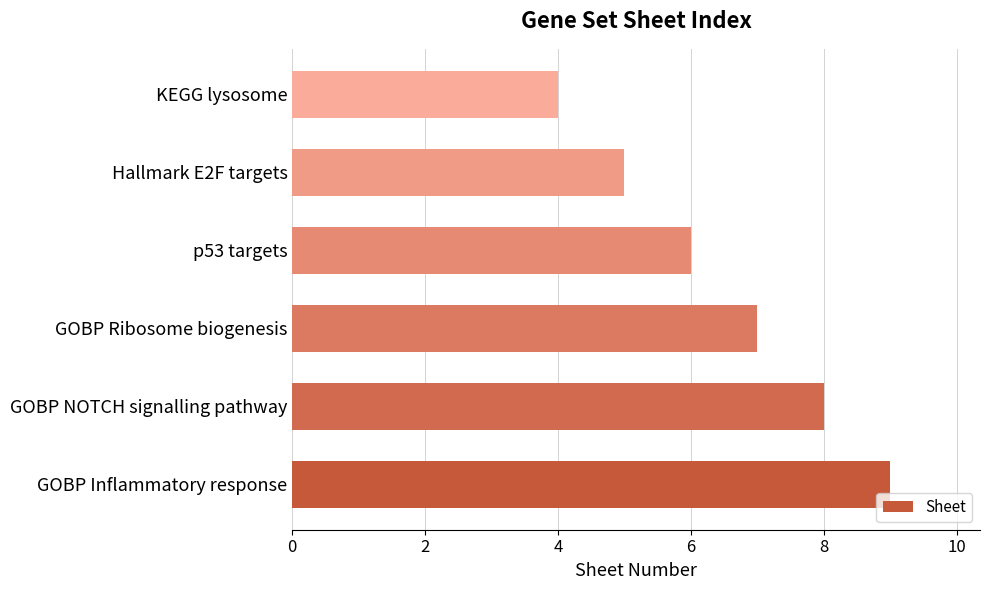

What is the difference between the maximum and minimum values?

5